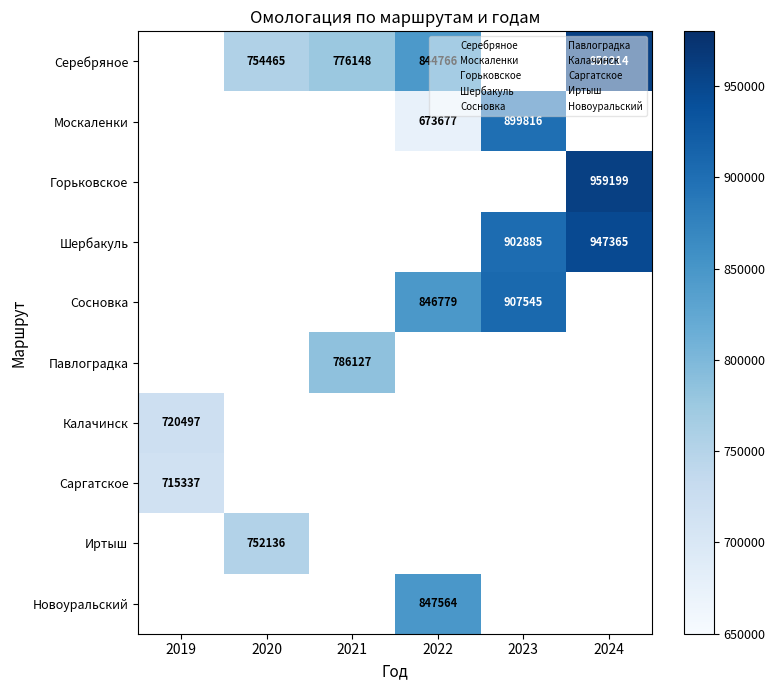

The value of Серебряное at 2022 is 367865. True or false?

False